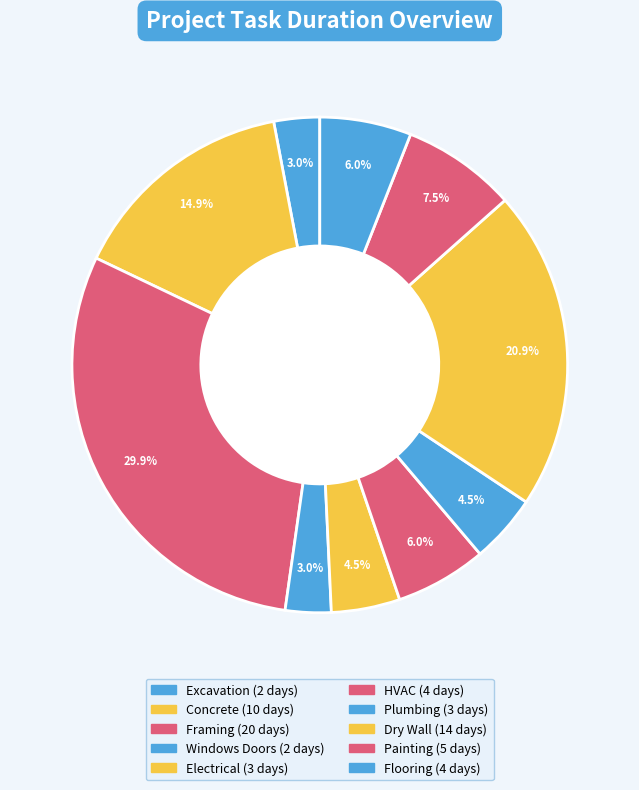

What is the smallest slice in the pie chart?

Excavation